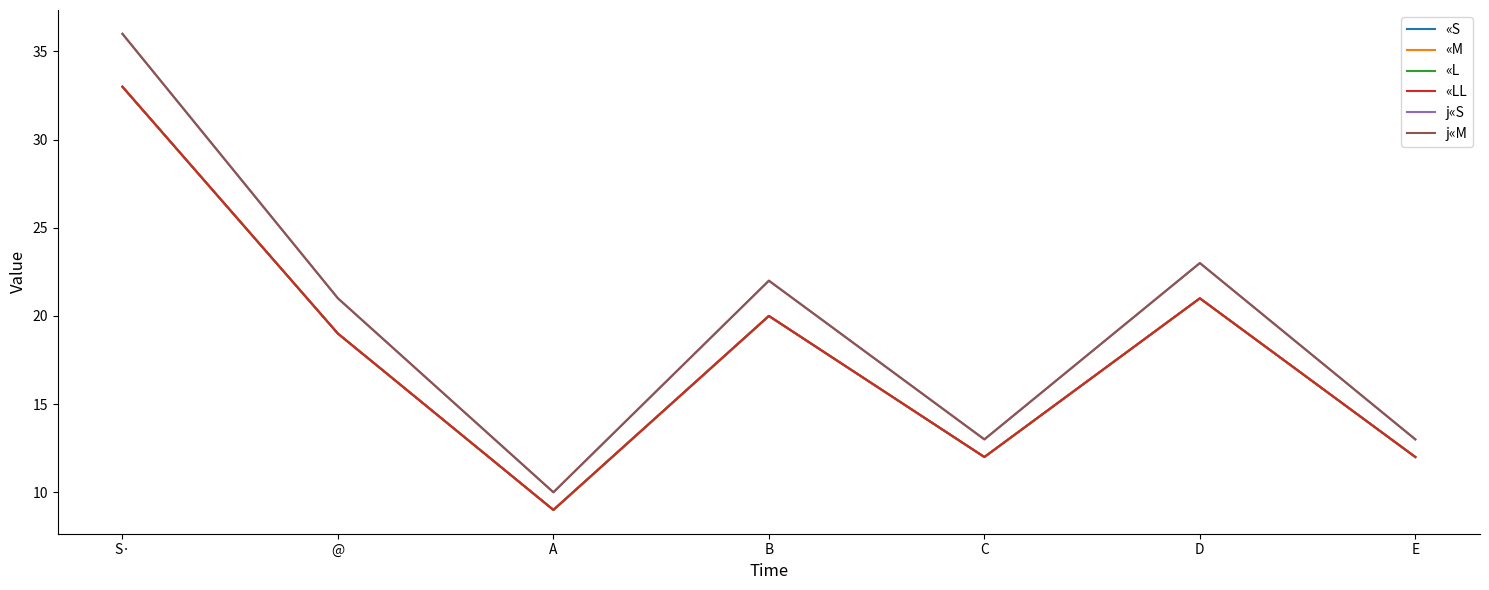

What are all the series names shown in the legend?

«S, «M, «L, «LL, j«S, j«M